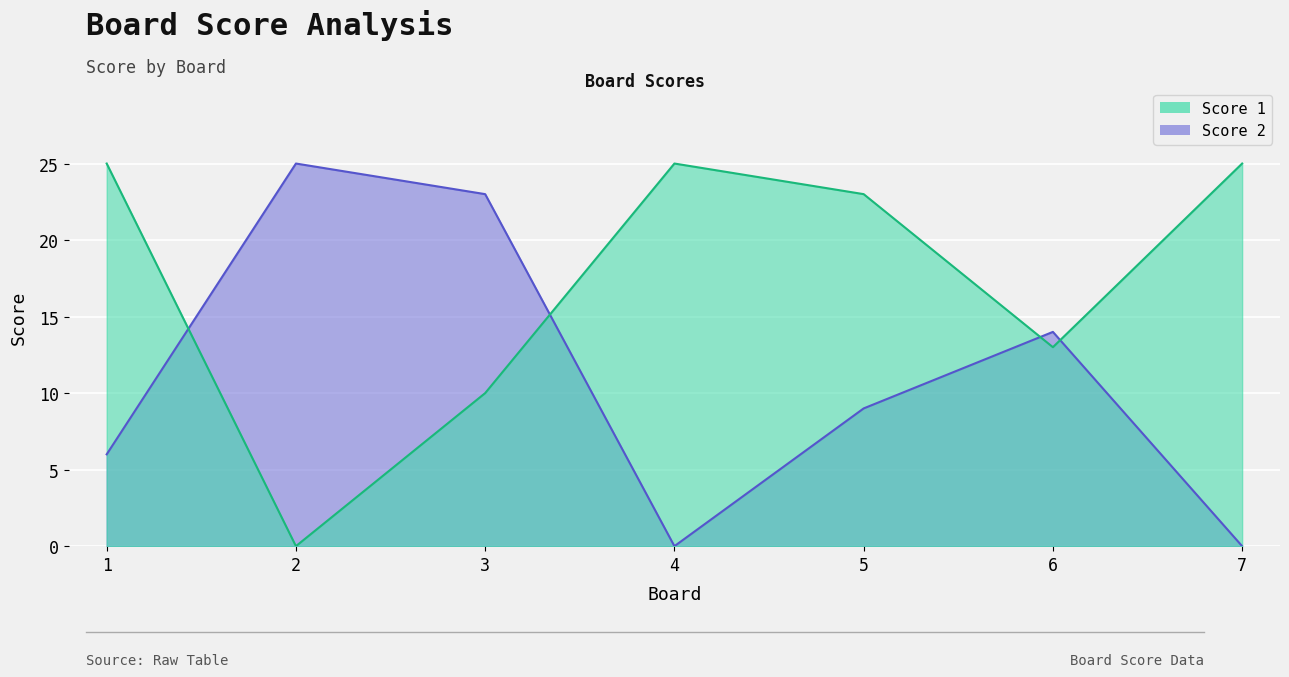

List the series in order of their peak value, highest first.

Score 1, Score 2